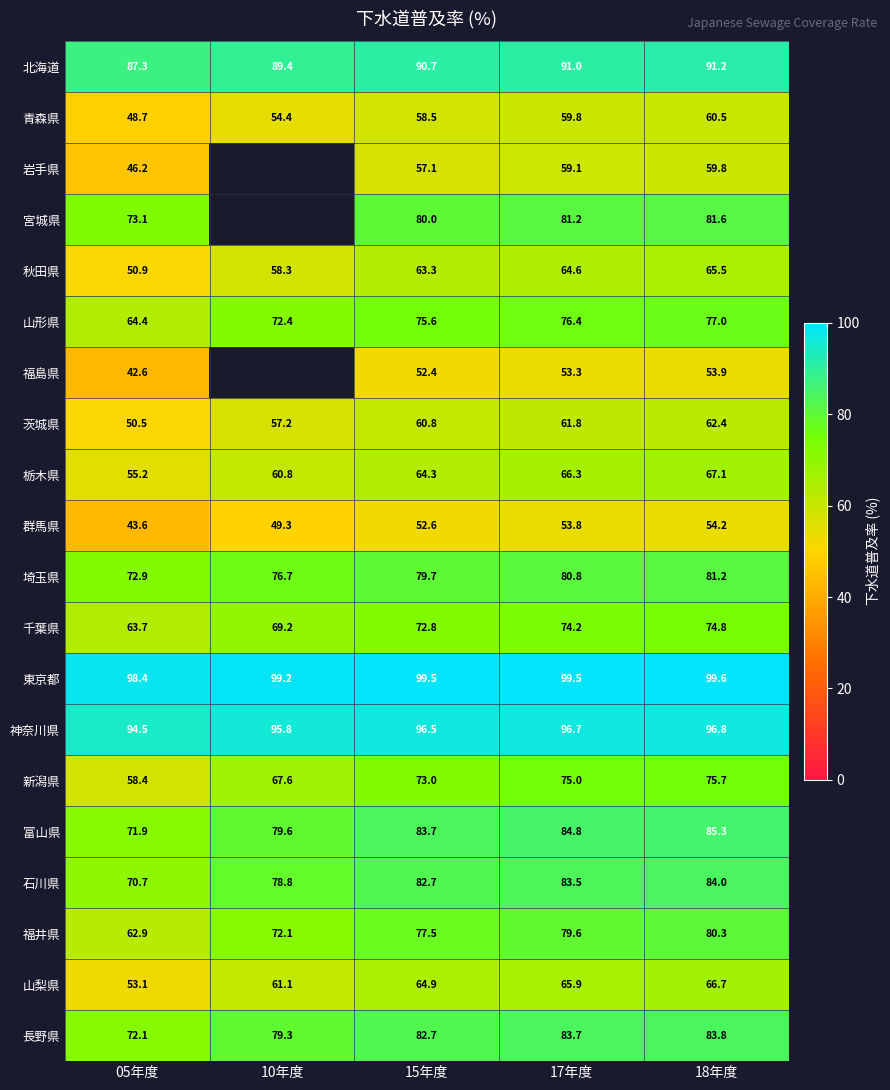

Rank the categories by 新潟県 value from lowest to highest.

05年度, 10年度, 15年度, 17年度, 18年度